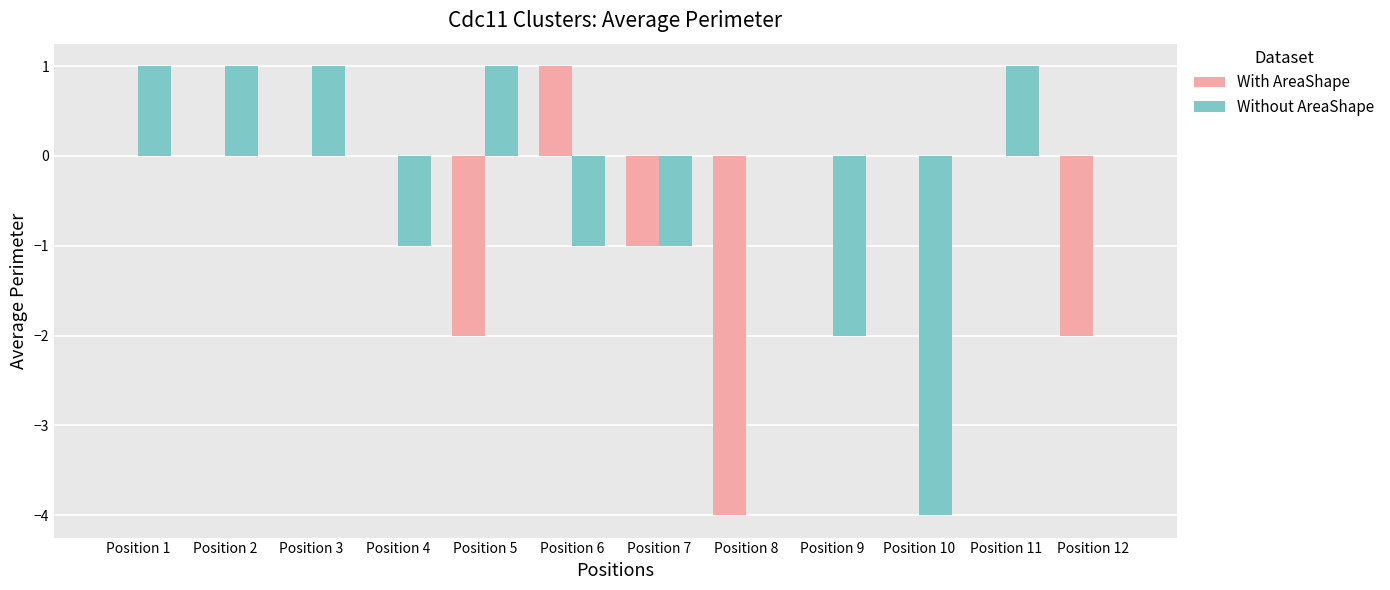

Which series has the largest total across all categories?

Without AreaShape